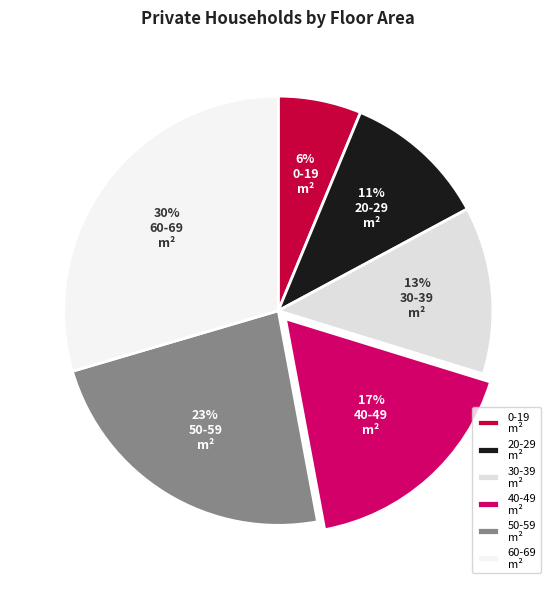

Does any single category account for the majority?

No